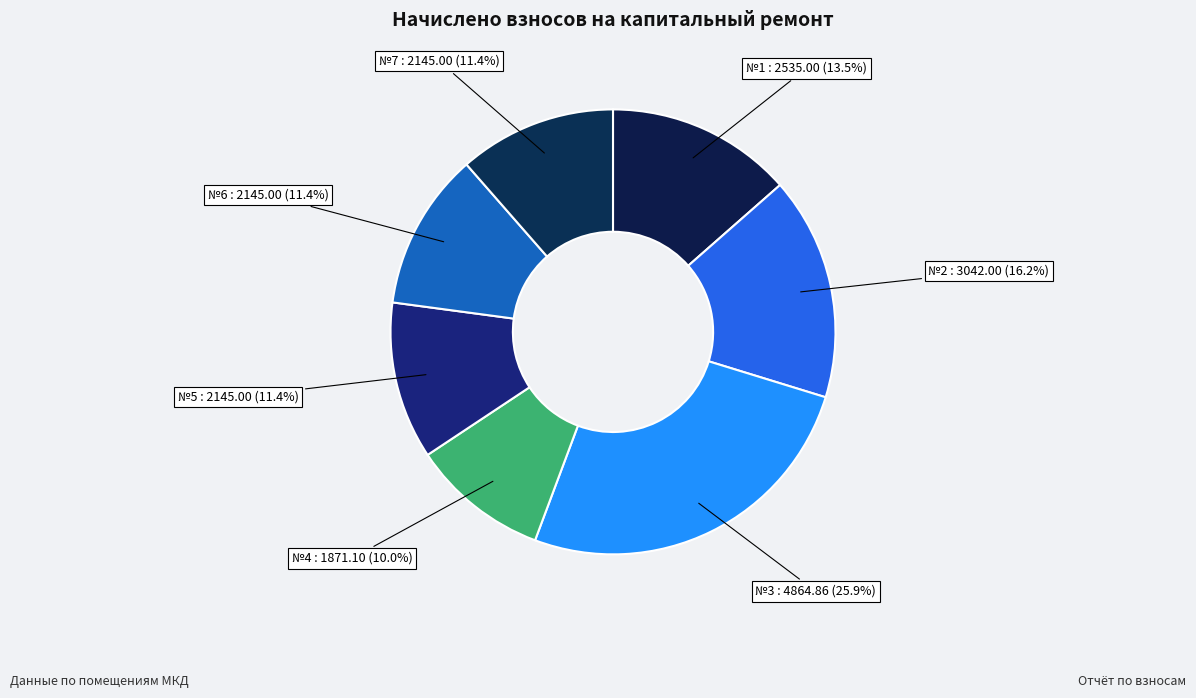

Count the number of slices in the pie.

7